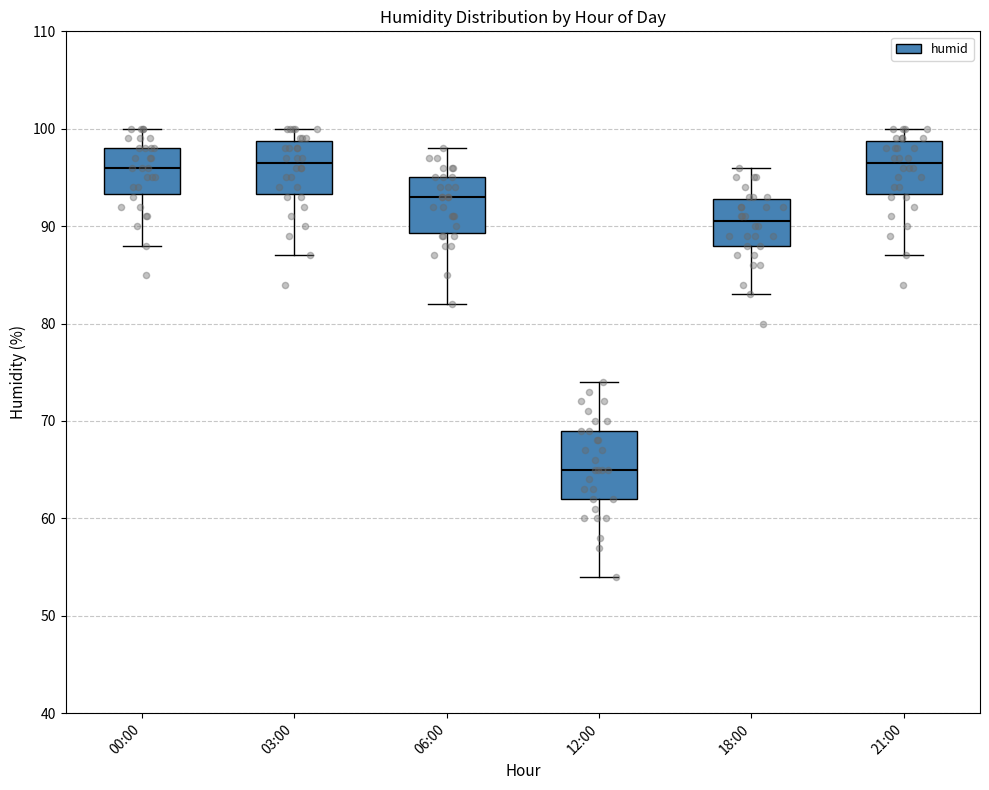

Where does the median line of the box for 21:00 sit on the y-axis? The values are not printed on the chart, so give them approximately, as read against the axis.

97